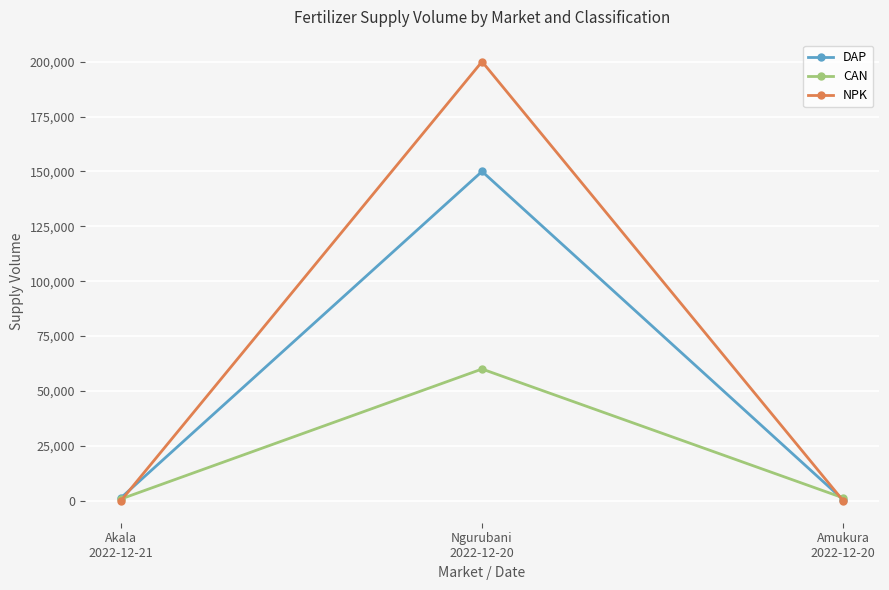

Rank the series at Ngurubani
2022-12-20 from highest to lowest value.

NPK, DAP, CAN